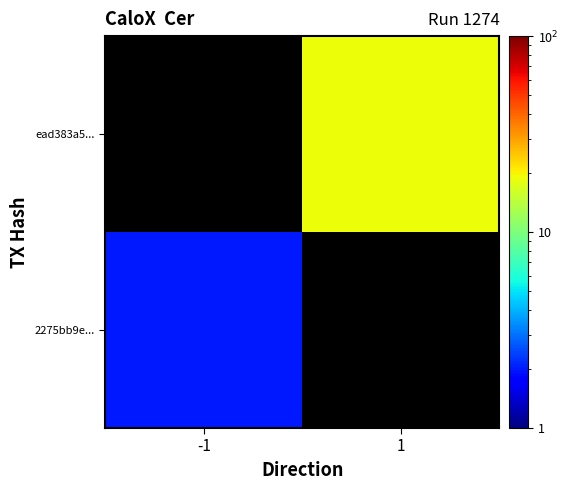

At which category does the chart reach its minimum across all series?

-1